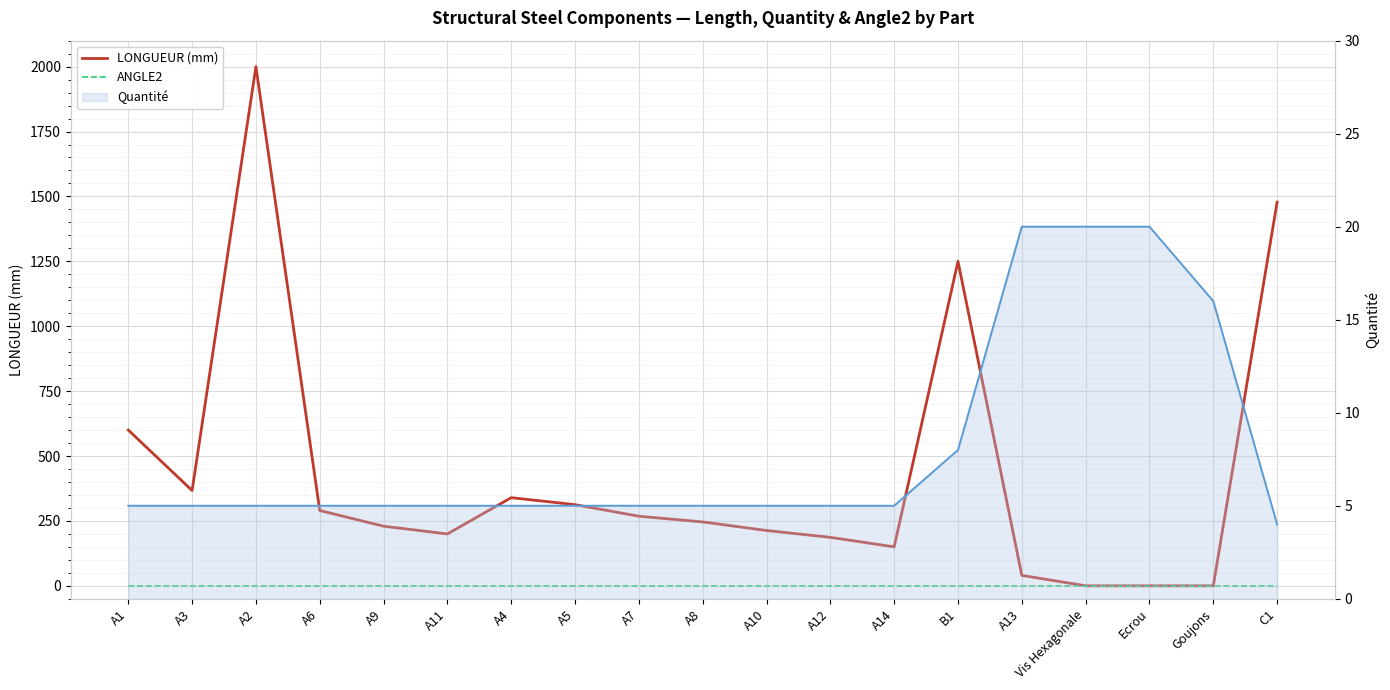

Which series has the widest spread of values?

LONGUEUR (mm)